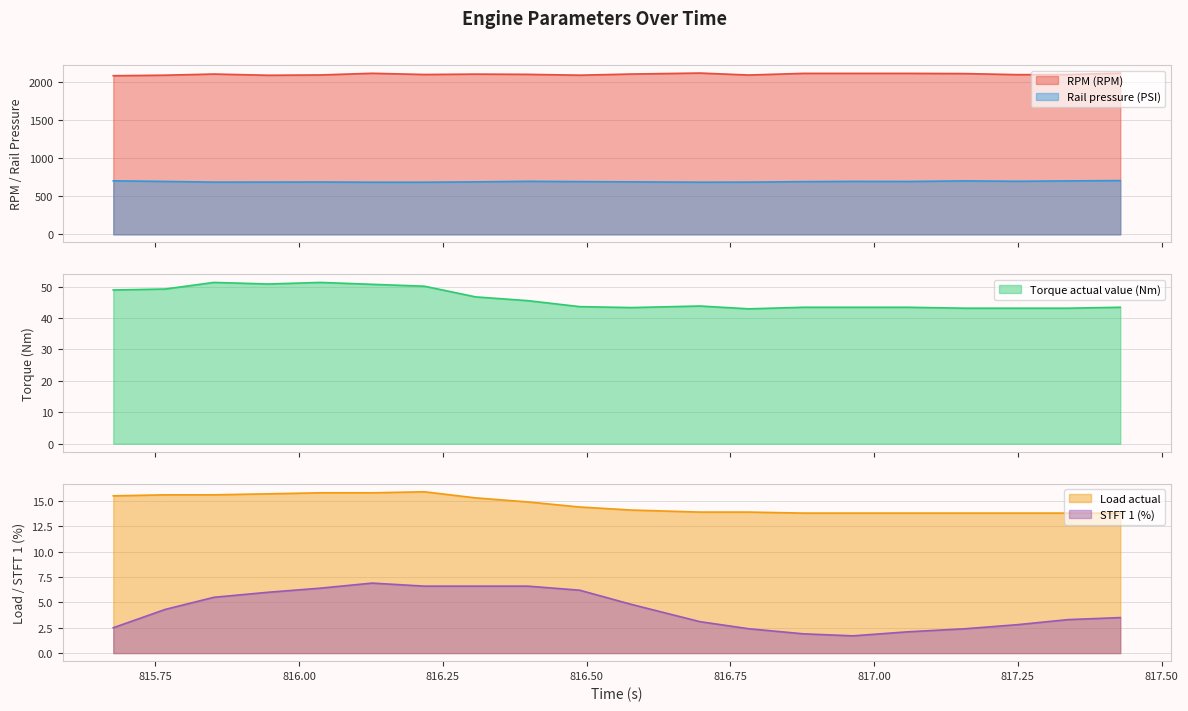

Reading left to right, what are all the values shown in this chart?

RPM (RPM): 2087.0	2094.0	2109.0	2093.0	2097.0	2119.0	2103.0	2108.0	2105.0	2094.0	2109.0	2122.0	2096.0	2118.0	2118.0	2118.0	2115.0	2101.0	2103.0	2121.0
Rail pressure (PSI): 704.1	696.3	687.1	687.6	688.9	685.9	685.9	690.6	697.9	693.9	690.6	686.2	687.1	693.6	696.8	695.8	703.3	698.3	703.3	707.4
Torque actual value (Nm): 48.9	49.2	51.3	50.8	51.3	50.7	50.1	46.7	45.5	43.6	43.3	43.8	42.9	43.4	43.4	43.4	43.1	43.1	43.1	43.4
Load actual: 15.5	15.6	15.6	15.7	15.8	15.8	15.9	15.3	14.9	14.4	14.1	13.9	13.9	13.8	13.8	13.8	13.8	13.8	13.8	13.8
STFT 1 (%): 2.5	4.3	5.5	6.0	6.4	6.9	6.6	6.6	6.6	6.2	4.8	3.1	2.4	1.9	1.7	2.1	2.4	2.8	3.3	3.5